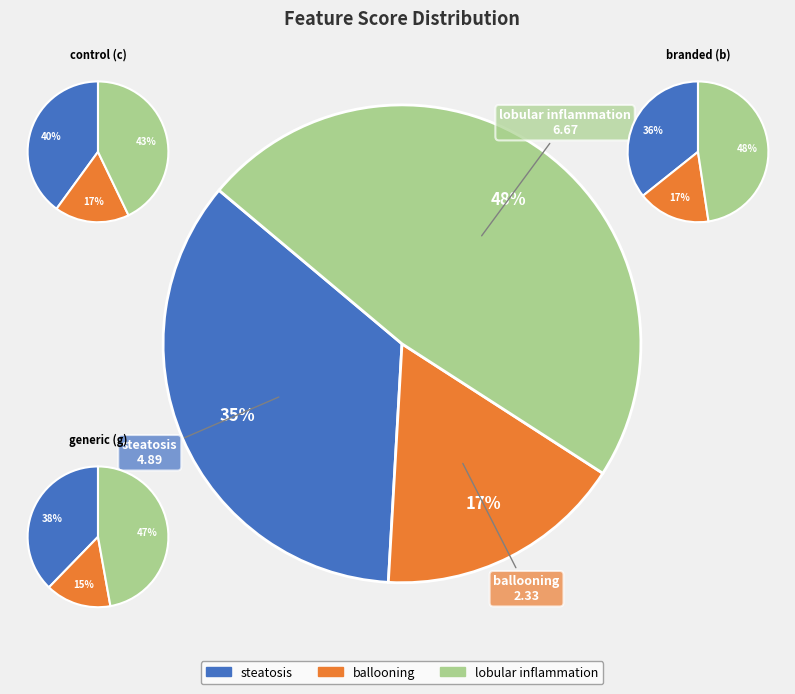

To the nearest percent, what is the difference between the largest and smallest slice percentages?

26%